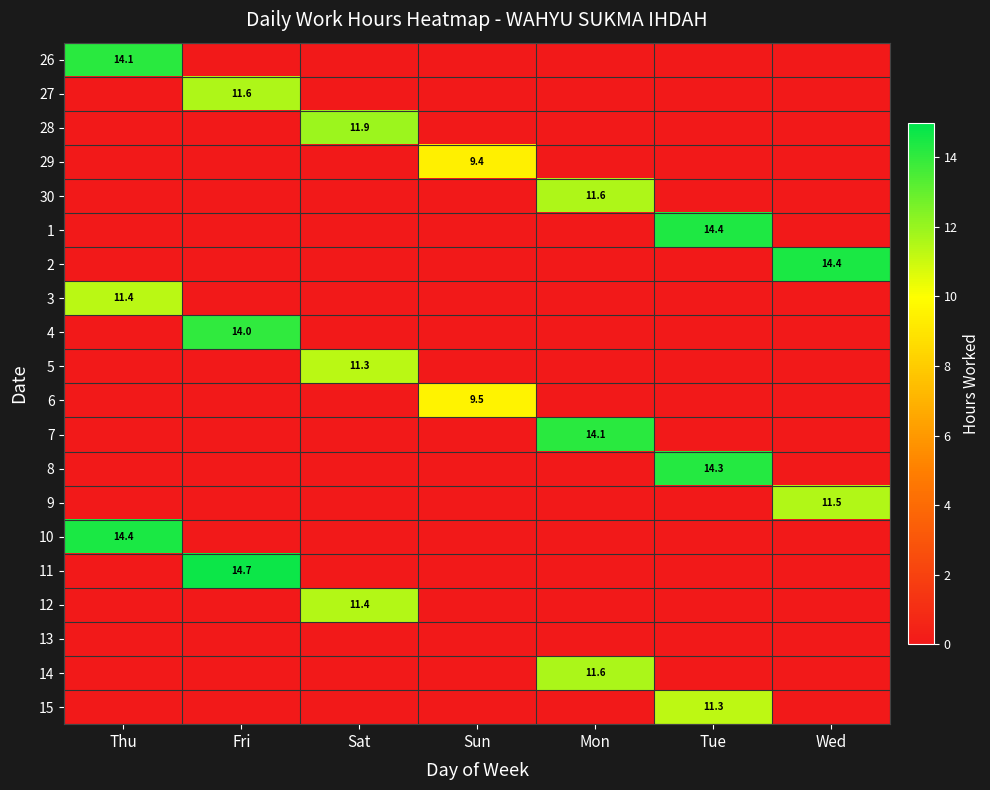

How many data points does each series have?

7